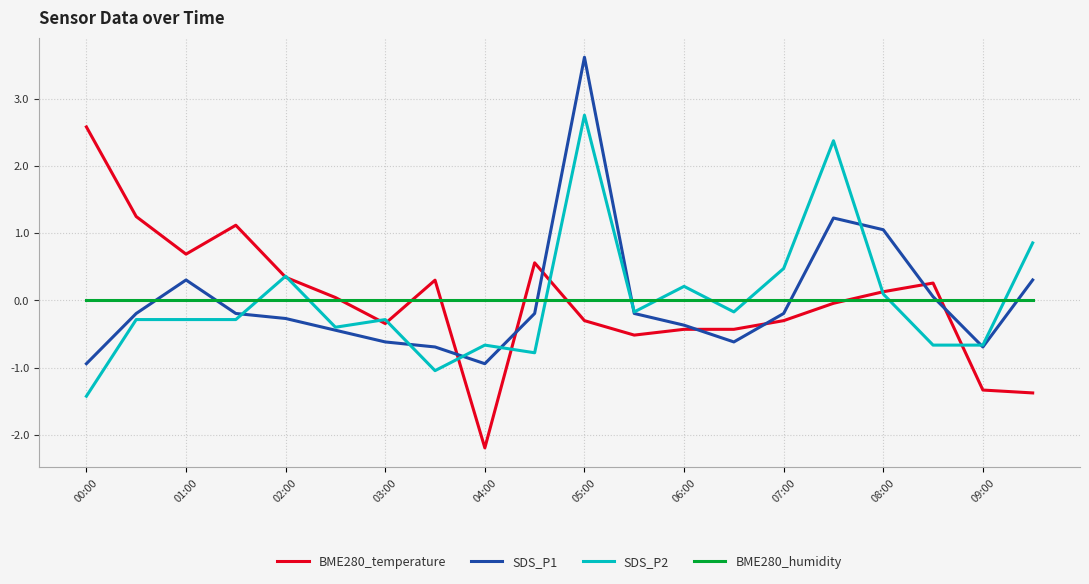

True or false: SDS_P2 and BME280_humidity cross at least once.

True